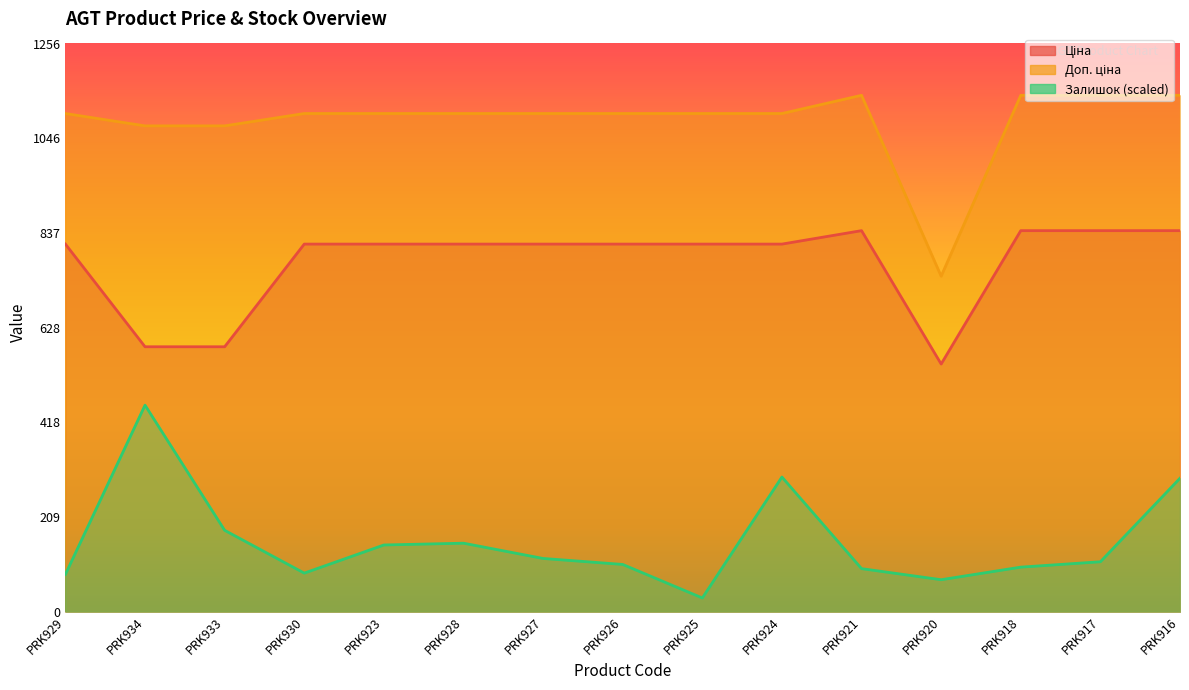

Between PRK925 and PRK934, which is larger?

PRK925